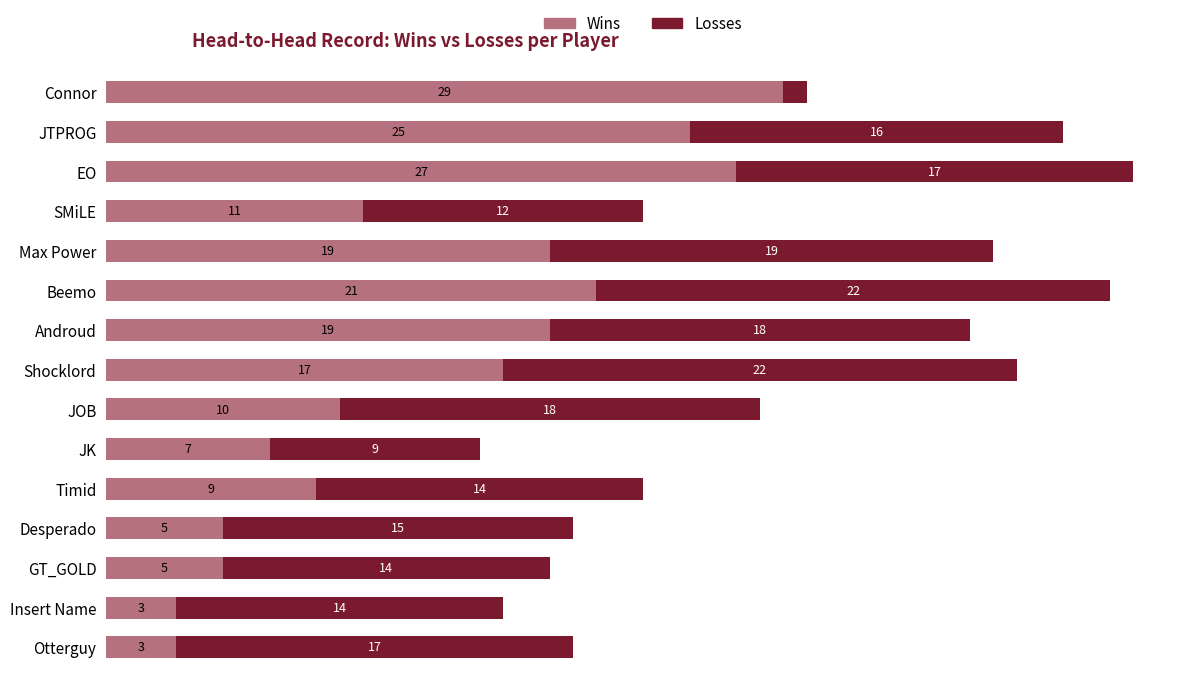

At which label is Wins closest to 16?

Shocklord